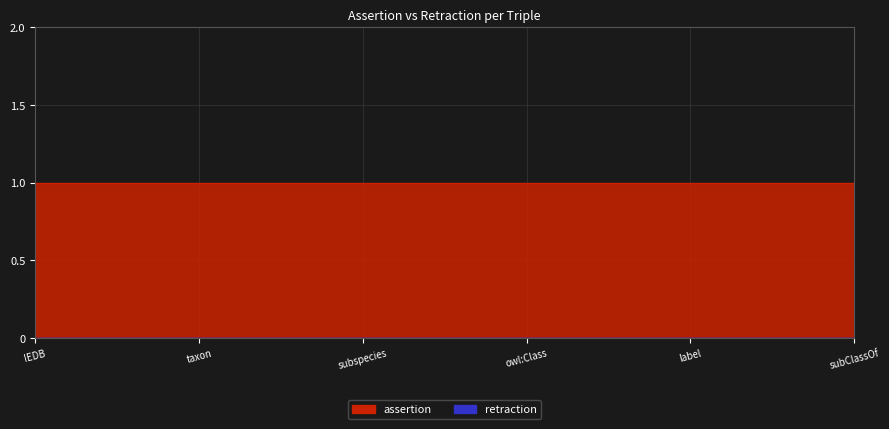

How many lines are shown in the chart?

2